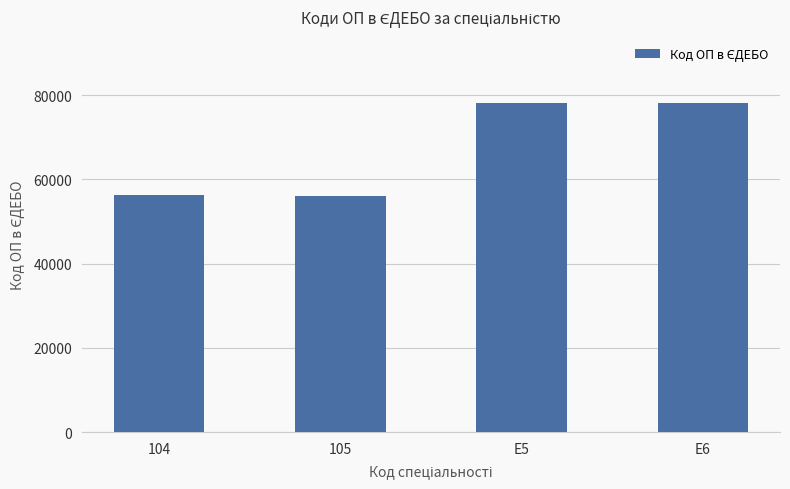

What is the value of the 2nd bar from the left?

56025